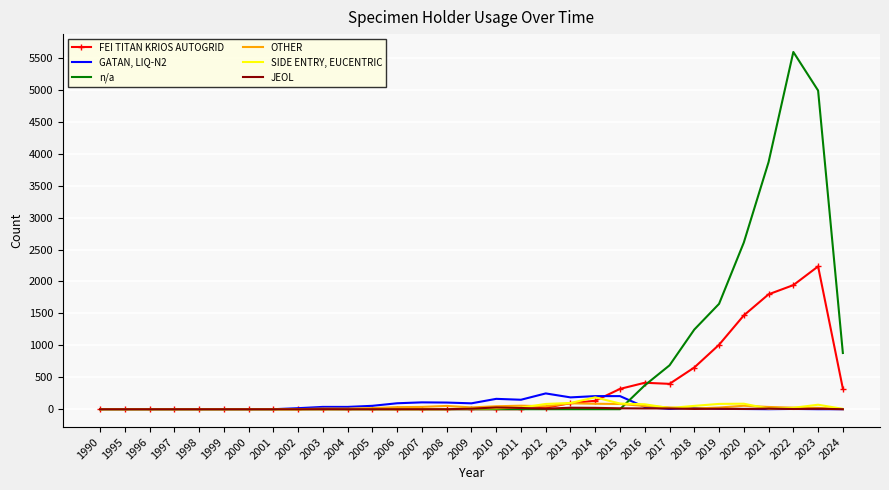

What is the average value of the OTHER series?

27